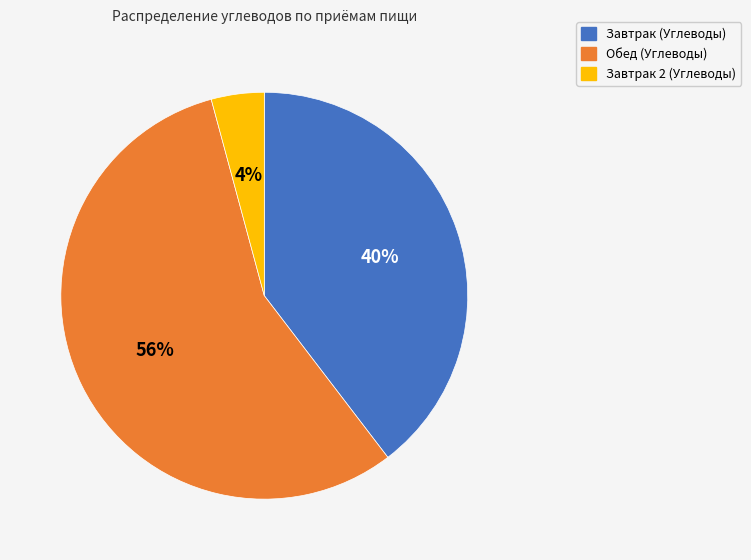

The Обед (Углеводы) slice represents 56% of the pie. True or false?

True